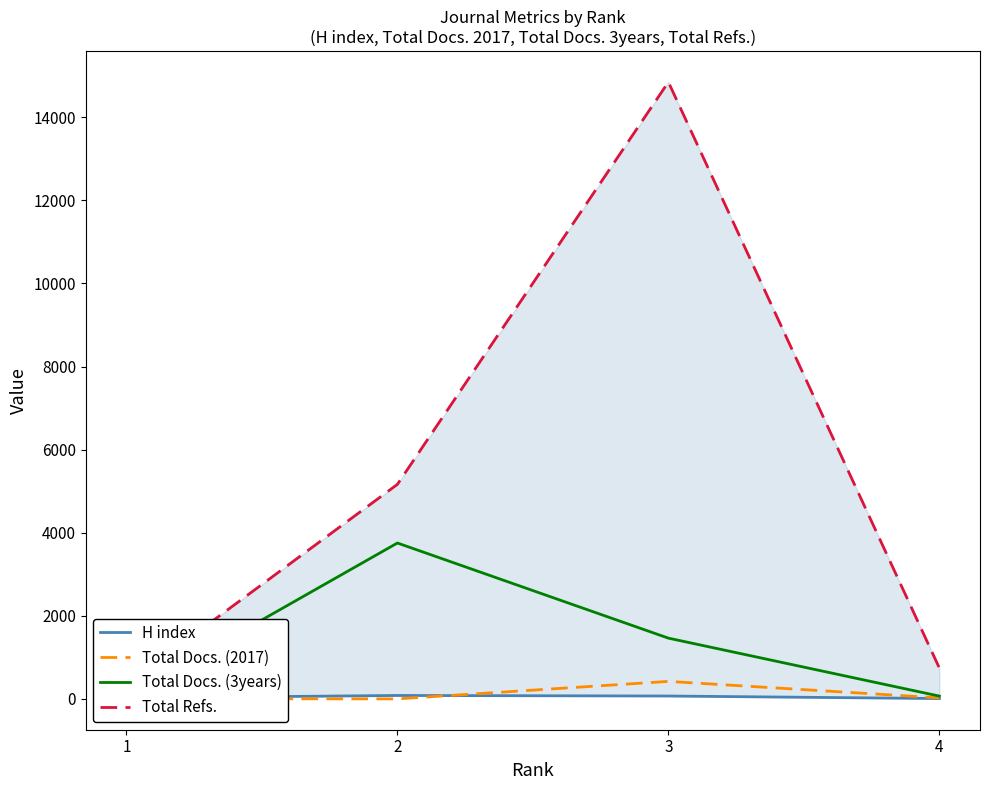

How many data points in Total Refs. are less than 5165?

2